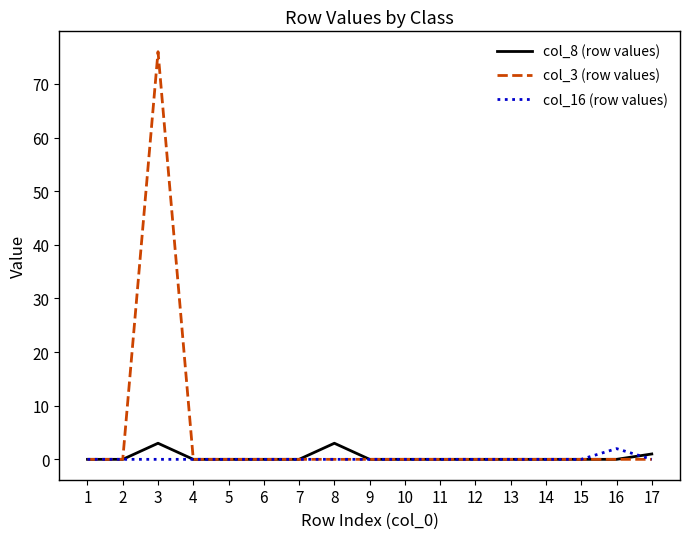

Reading left to right, transcribe all the data shown in this chart.

col_8 (row values): 1=0	2=0	3=3	4=0	5=0	6=0	7=0	8=3	9=0	10=0	11=0	12=0	13=0	14=0	15=0	16=0	17=1
col_3 (row values): 1=0	2=0	3=76	4=0	5=0	6=0	7=0	8=0	9=0	10=0	11=0	12=0	13=0	14=0	15=0	16=0	17=0
col_16 (row values): 1=0	2=0	3=0	4=0	5=0	6=0	7=0	8=0	9=0	10=0	11=0	12=0	13=0	14=0	15=0	16=2	17=0